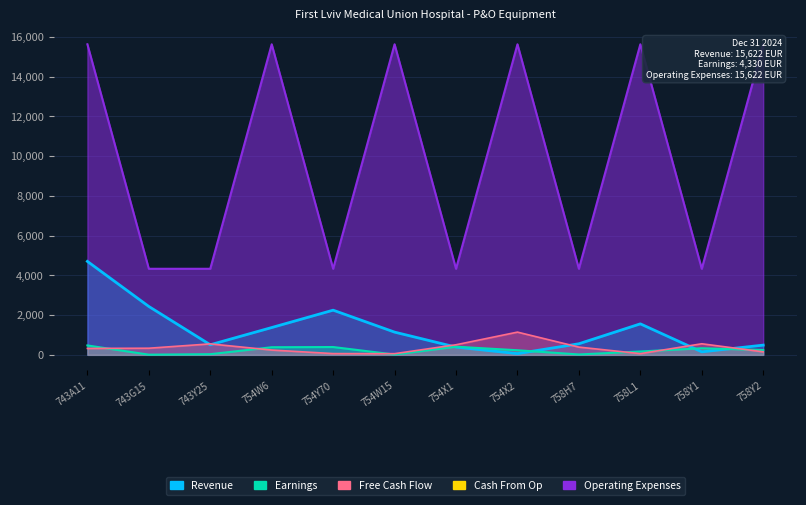

Rank the series by their maximum value, from highest to lowest.

Operating Expenses, Revenue, Free Cash Flow, Earnings